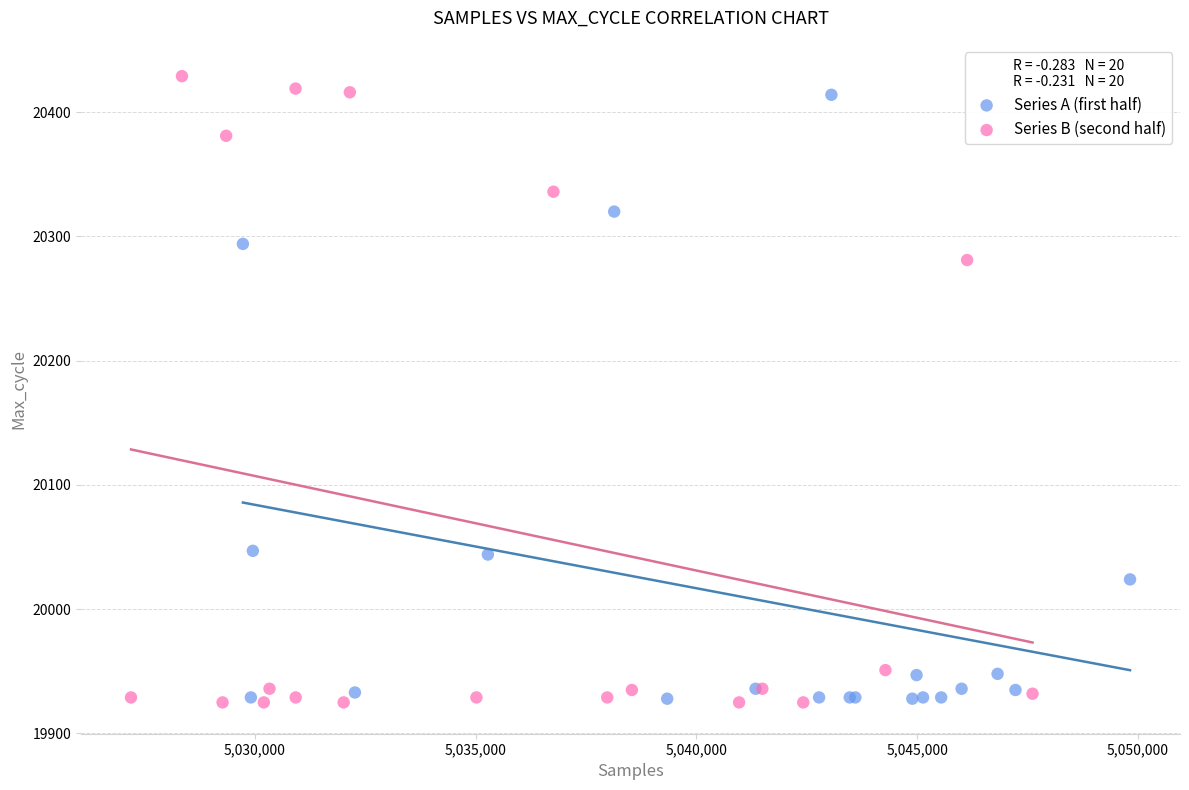

What are all the series names shown in the legend?

Series A (first half), Series B (second half)